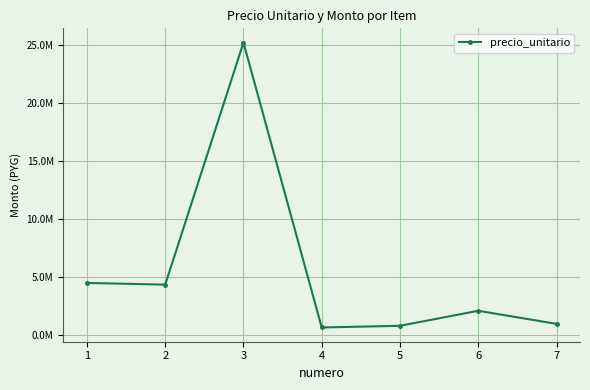

Is this an area chart (filled region under the line)?

No